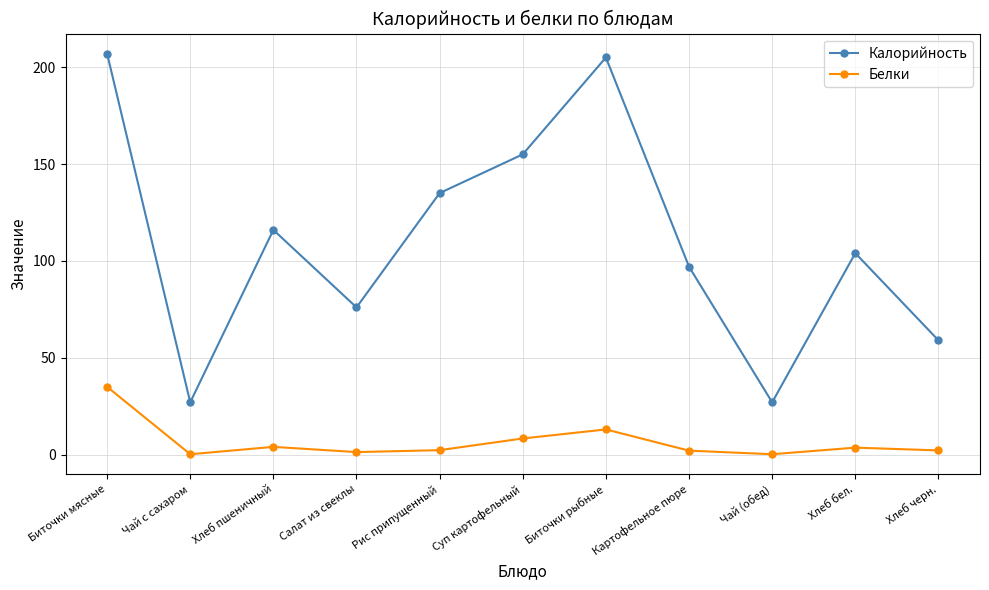

True or false: Белки and Калорийность cross at least once.

False